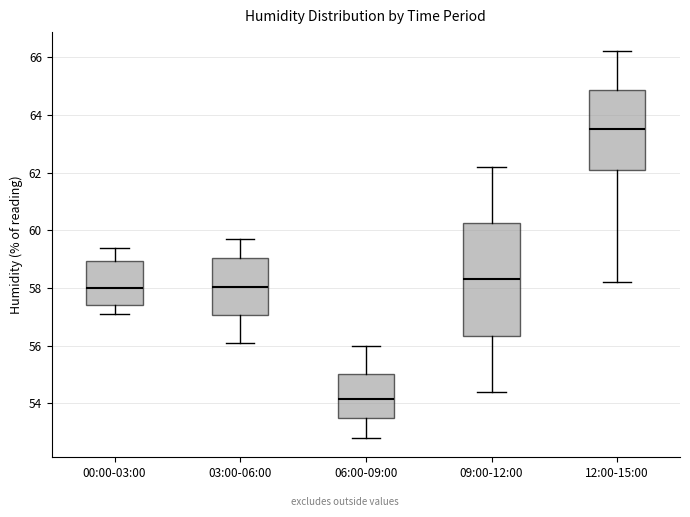

Reading left to right, read every box against the y-axis: the position of its median line, the range the box covers, and the ends of its whiskers. The values are not printed on the chart, so give them approximately, as read against the axis.

00:00-03:00: median 58.0, box 57.4 to 59.0, whiskers 57.2 to 59.4
03:00-06:00: median 58.0, box 57.0 to 59.0, whiskers 56.2 to 59.8
06:00-09:00: median 54.2, box 53.4 to 55.0, whiskers 52.8 to 56.0
09:00-12:00: median 58.4, box 56.4 to 60.2, whiskers 54.4 to 62.2
12:00-15:00: median 63.6, box 62.2 to 64.8, whiskers 58.2 to 66.2